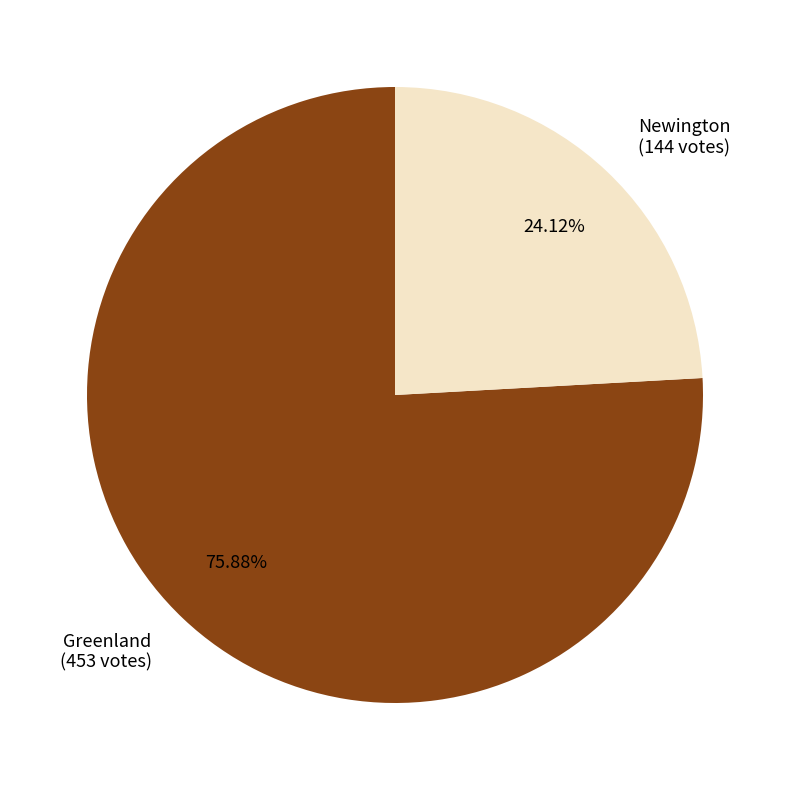

What is the largest slice in the pie chart?

Greenland